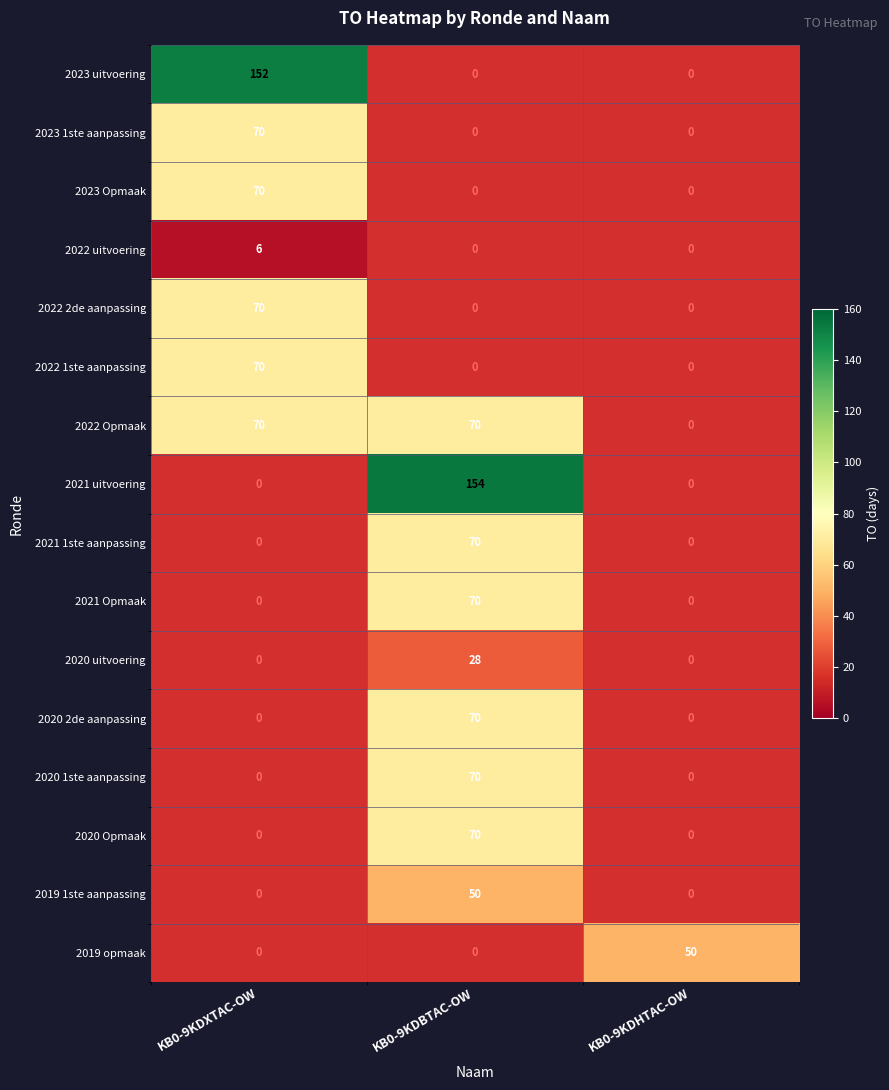

Is the value of 2022 Opmaak at KB0-9KDXTAC-OW greater than the value of 2020 uitvoering at KB0-9KDBTAC-OW?

Yes